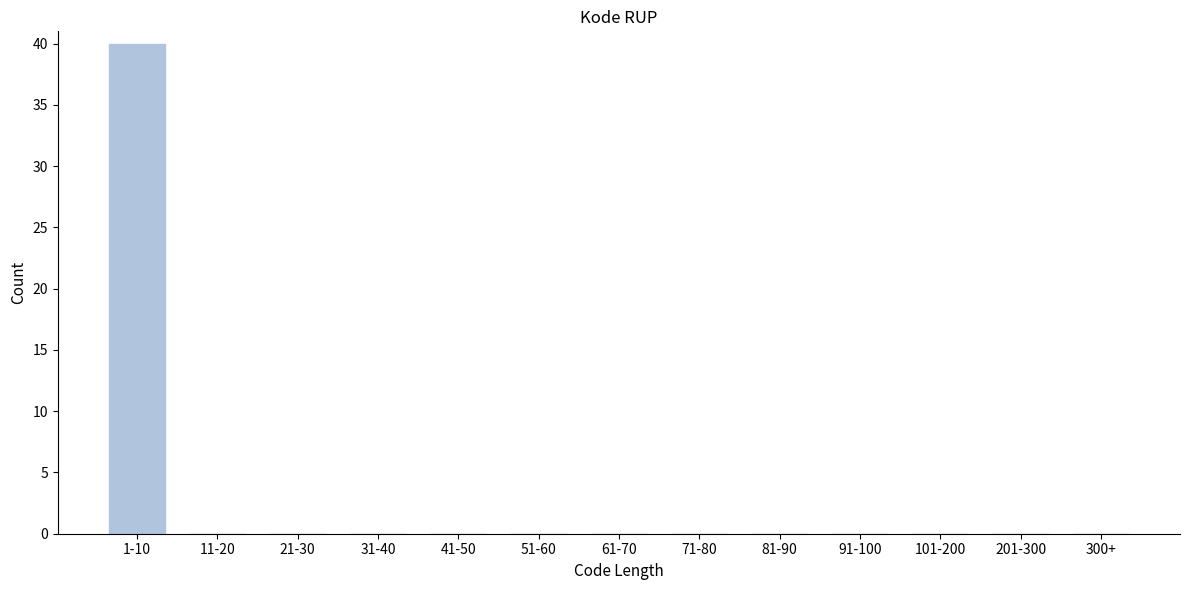

Reading left to right, transcribe all the data shown in this chart.

1-10=40	11-20=0	21-30=0	31-40=0	41-50=0	51-60=0	61-70=0	71-80=0	81-90=0	91-100=0	101-200=0	201-300=0	300+=0